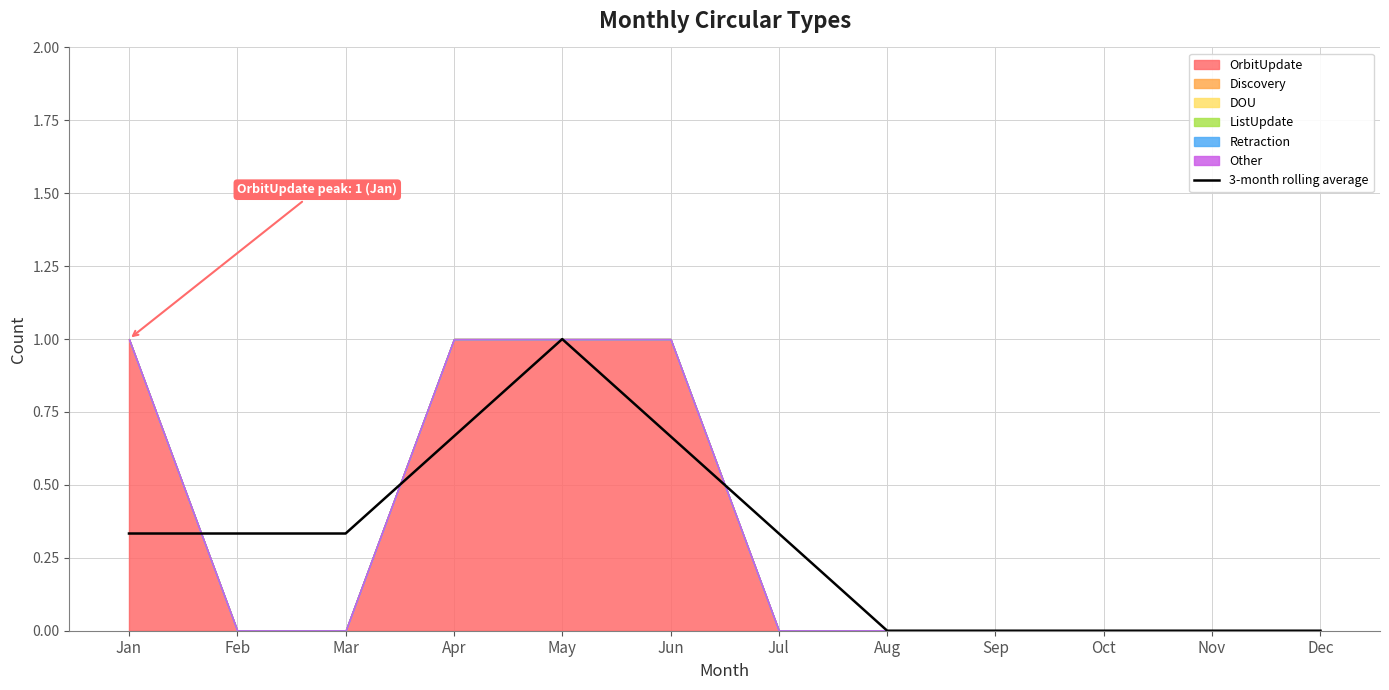

Reading left to right, transcribe all the data shown in this chart.

0.3	0.3	0.3	0.7	1.0	0.7	0.3	0.0	0.0	0.0	0.0	0.0